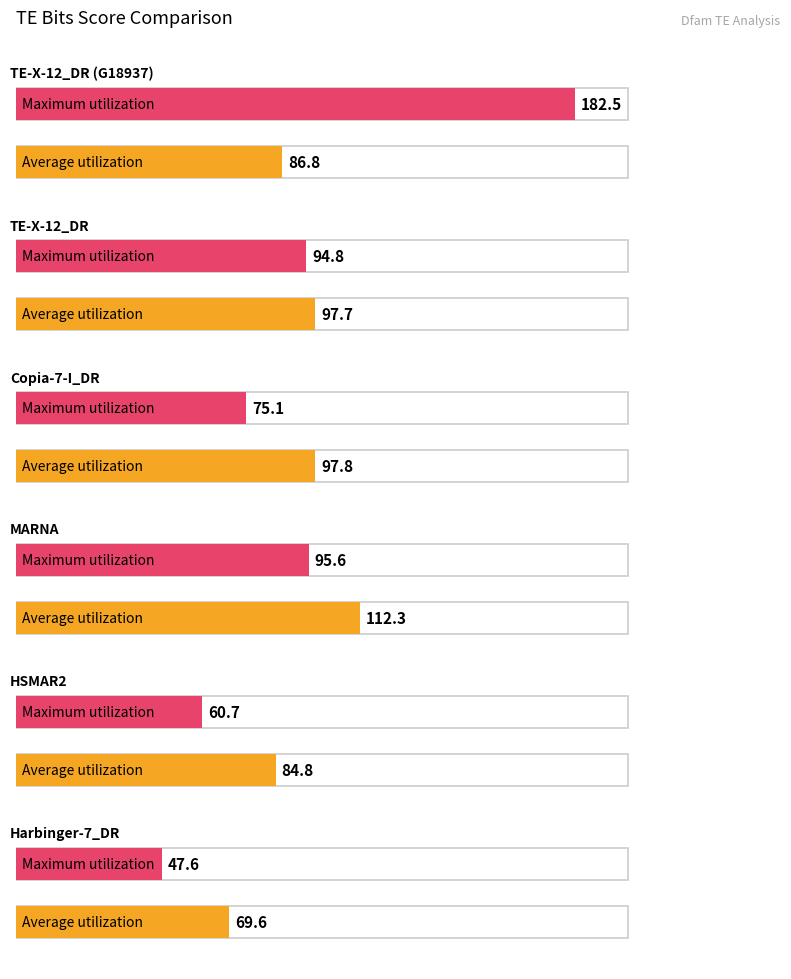

Rank the series by their maximum value, from lowest to highest.

Average utilization, Maximum utilization